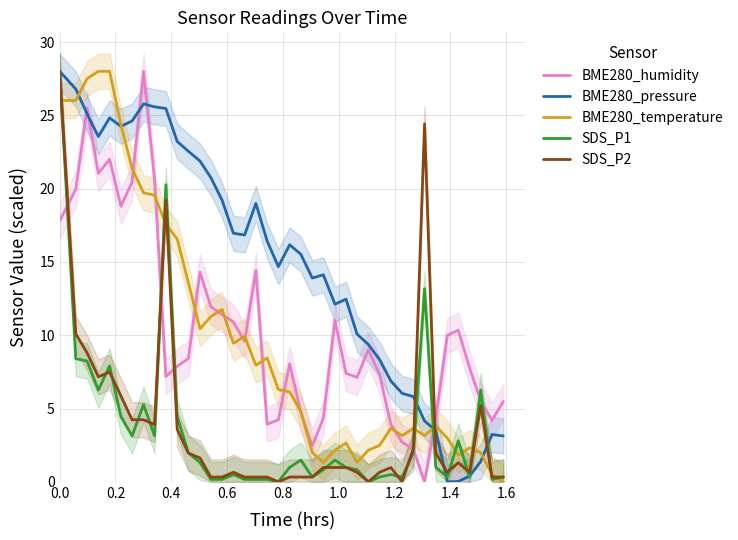

Count the number of categories in the chart.

40